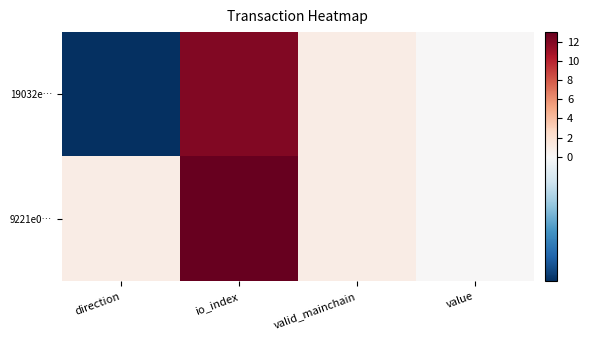

At which category is the sum across all series the highest?

io_index